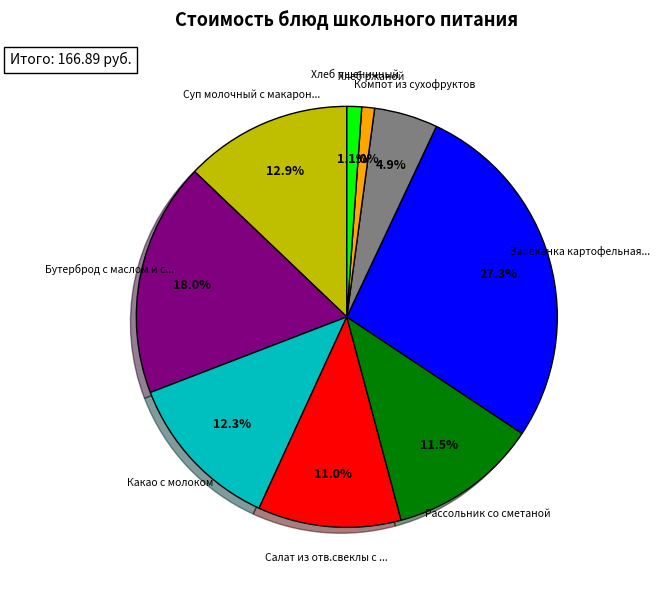

Is there any slice that represents more than half of the pie?

No